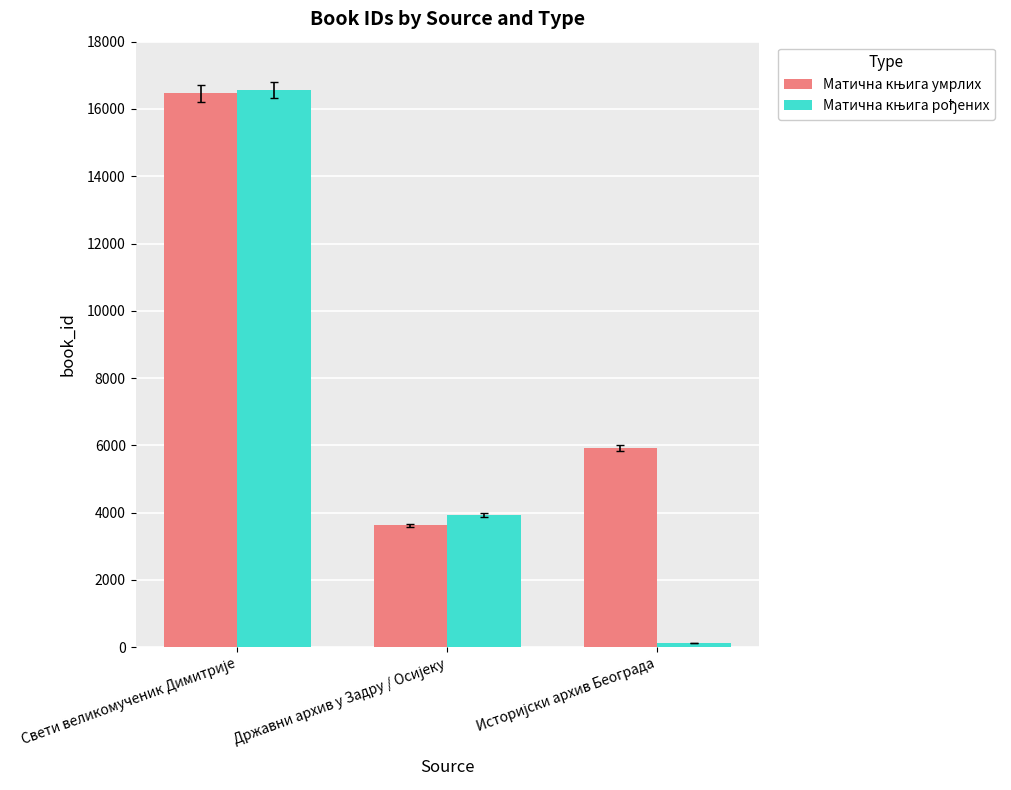

What is the greatest value displayed?

16567